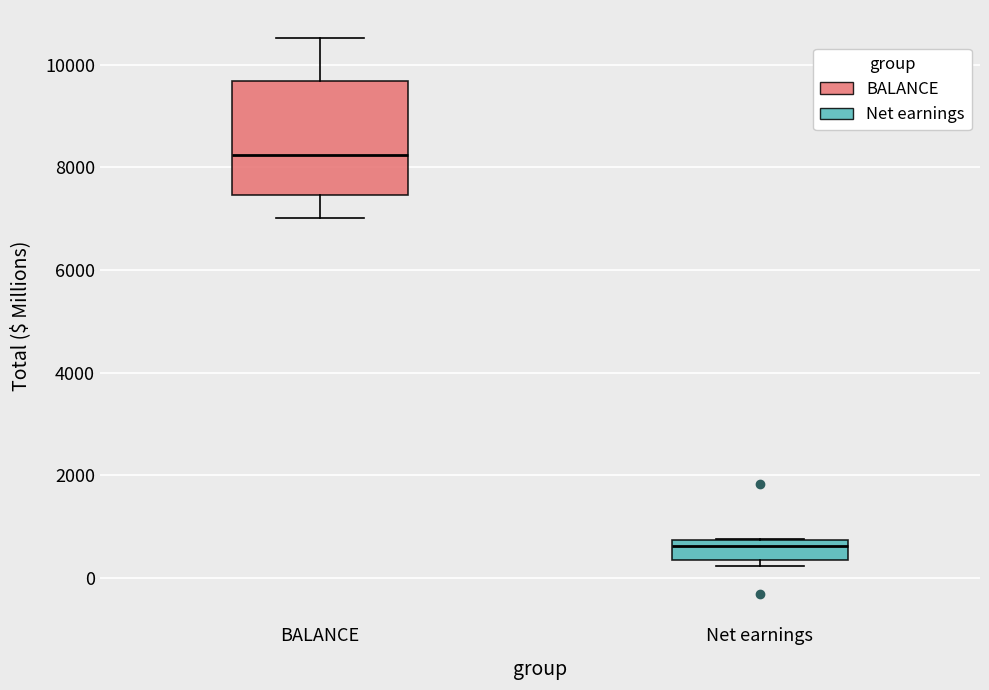

Which box is the tallest, from its lower edge to its upper edge?

BALANCE